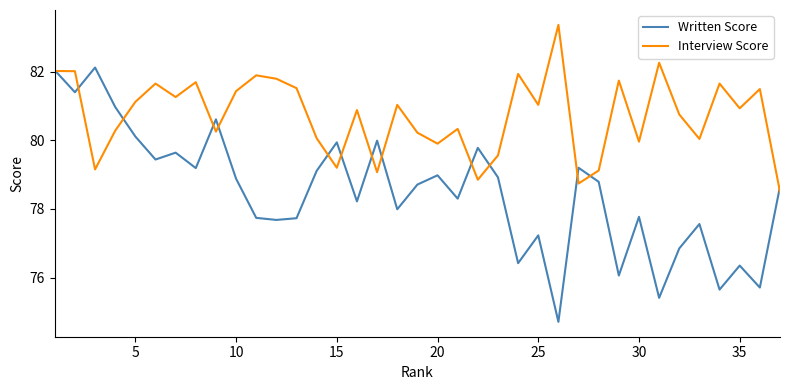

True or false: Written Score and Interview Score cross at least once.

True